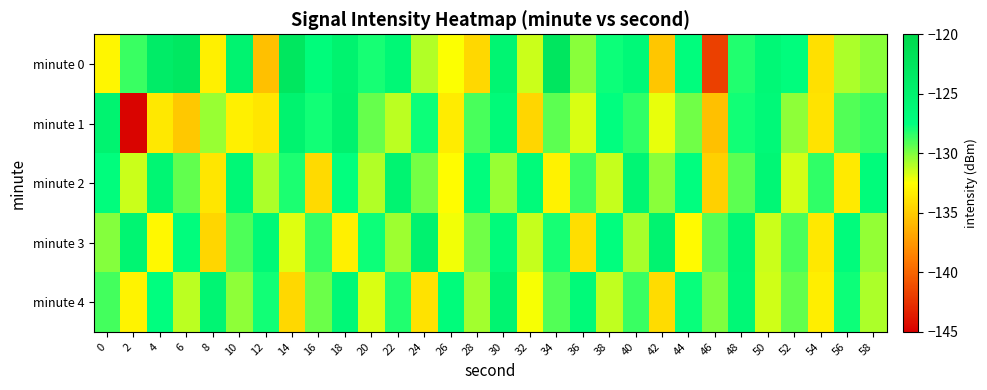

What is the difference between the highest and lowest values at 40?

4.9